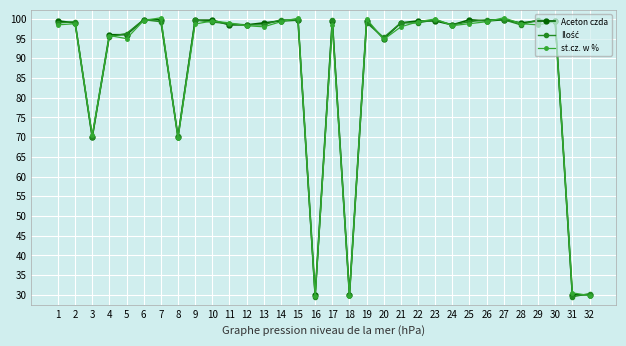

Reading left to right, list all the values displayed in this chart.

Aceton czda: 1=99.5	2=99.0	3=70.0	4=96.0	5=96.0	6=99.8	7=99.8	8=70.0	9=99.7	10=99.7	11=98.5	12=98.5	13=99.0	14=99.5	15=99.7	16=30.0	17=99.5	18=30.0	19=99.5	20=95.0	21=99.0	22=99.5	23=99.5	24=98.5	25=99.8	26=99.5	27=99.8	28=99.0	29=99.5	30=99.5	31=30.0	32=30.0
Ilość: 1=99.0	2=99.3	3=70.0	4=95.5	5=96.3	6=99.8	7=99.3	8=70.3	9=99.7	10=99.2	11=98.8	12=98.5	13=98.5	14=99.8	15=99.7	16=29.5	17=99.8	18=30.0	19=99.0	20=95.3	21=99.0	22=99.0	23=99.8	24=98.5	25=99.3	26=99.8	27=99.8	28=98.5	29=99.8	30=99.5	31=29.5	32=30.3
st.cz. w %: 1=98.5	2=98.8	3=70.5	4=95.8	5=95.0	6=99.6	7=100.3	8=69.8	9=98.7	10=99.5	11=99.0	12=98.3	13=98.0	14=99.3	15=100.2	16=29.8	17=98.5	18=29.8	19=100.0	20=94.8	21=98.0	22=99.3	23=100.0	24=98.3	25=98.8	26=99.3	27=100.3	28=98.8	29=98.5	30=99.3	31=30.5	32=29.8